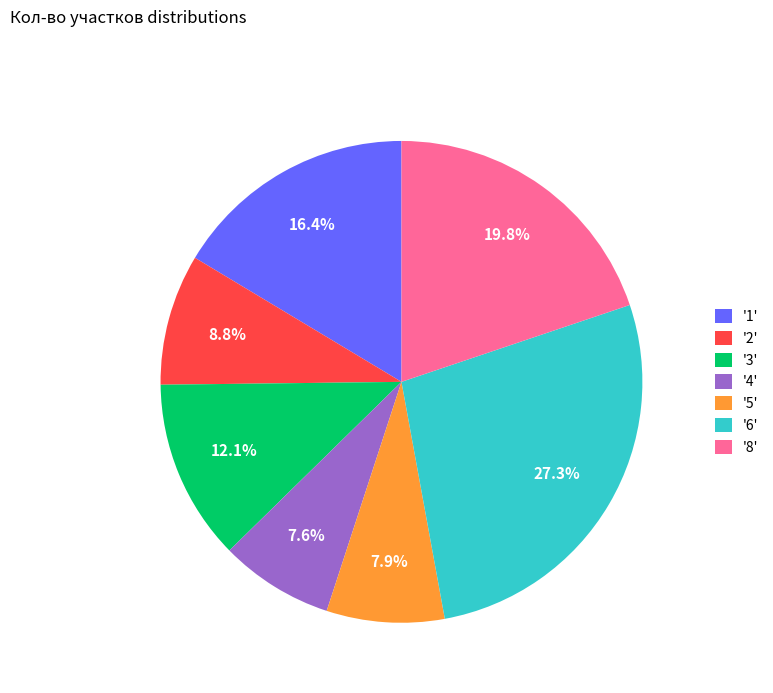

What percentage is NOT represented by '4'?

92.4%